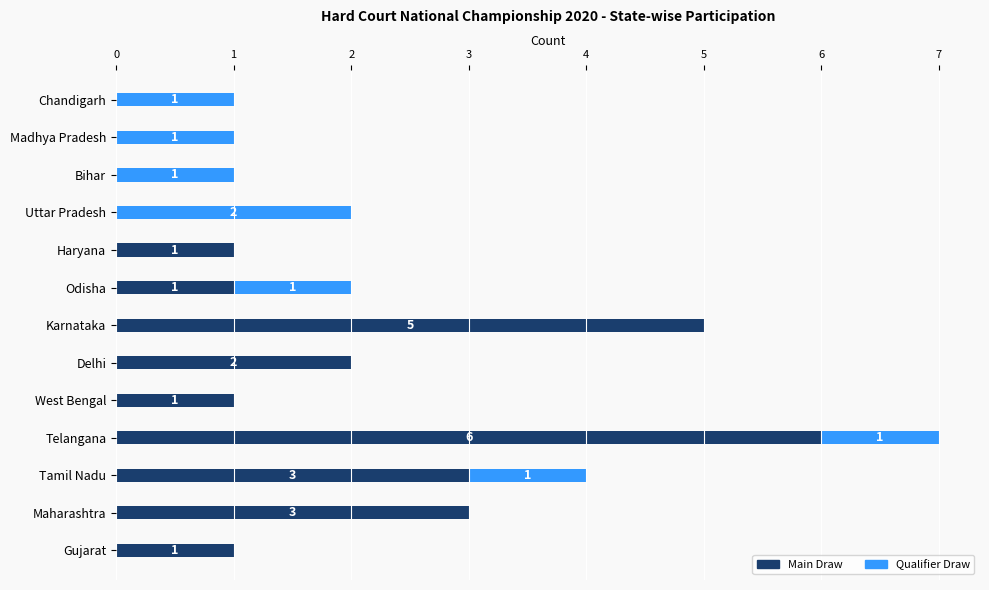

How many Main Draw values are between 0 and 3?

11